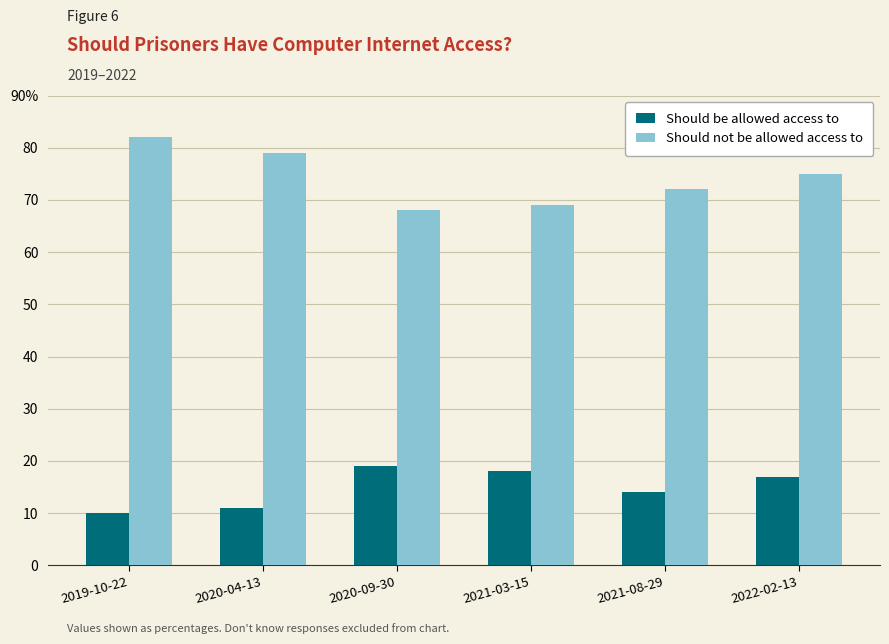

What are all the series names shown in the legend?

Should be allowed access to, Should not be allowed access to